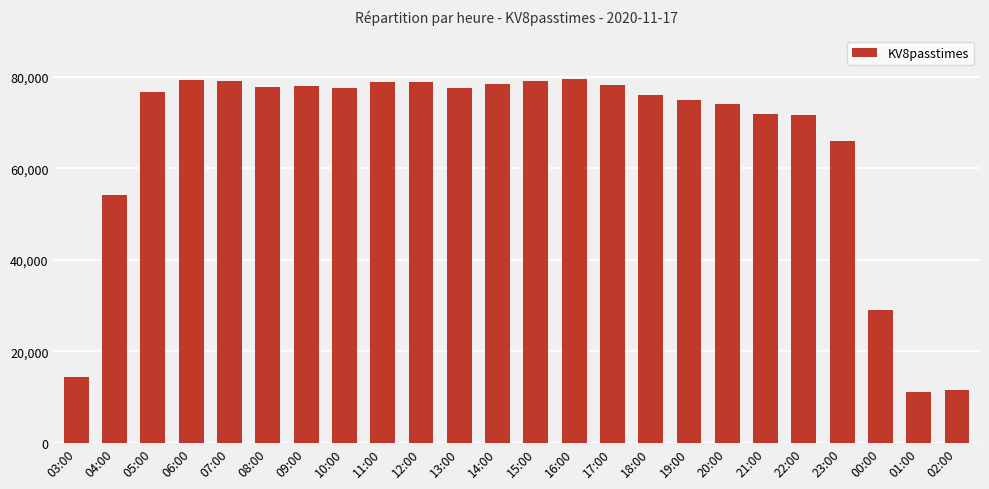

What is the difference between the maximum and minimum values?

68402